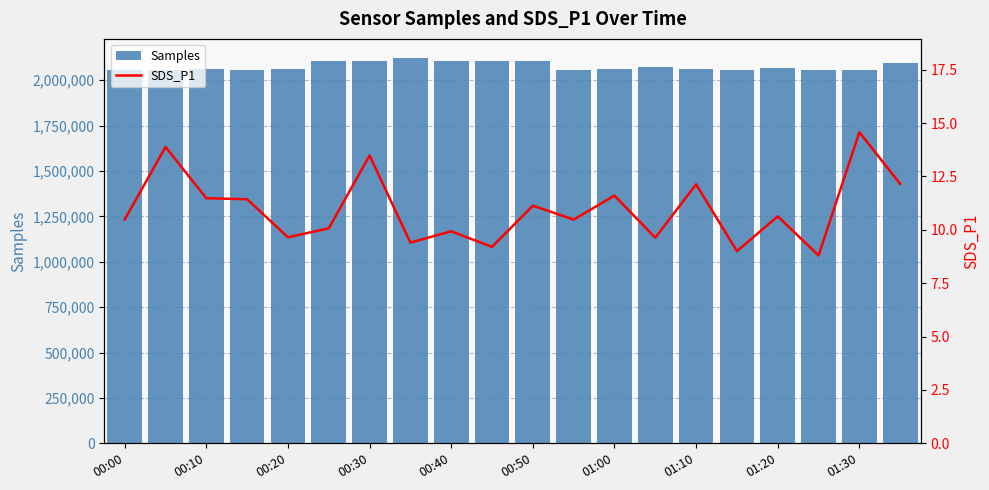

Reading right to left, extract all data points from this chart.

Samples: 2096184.0	2055134.0	2055849.0	2064922.0	2057108.0	2064013.0	2072068.0	2063505.0	2056232.0	2104503.0	2104643.0	2104559.0	2121556.0	2104669.0	2107430.0	2063722.0	2056306.0	2063724.0	2056398.0	2056232.0
SDS_P1: 12.2	14.6	8.8	10.6	9.0	12.1	9.6	11.6	10.5	11.1	9.2	9.9	9.4	13.5	10.1	9.7	11.4	11.5	13.9	10.5